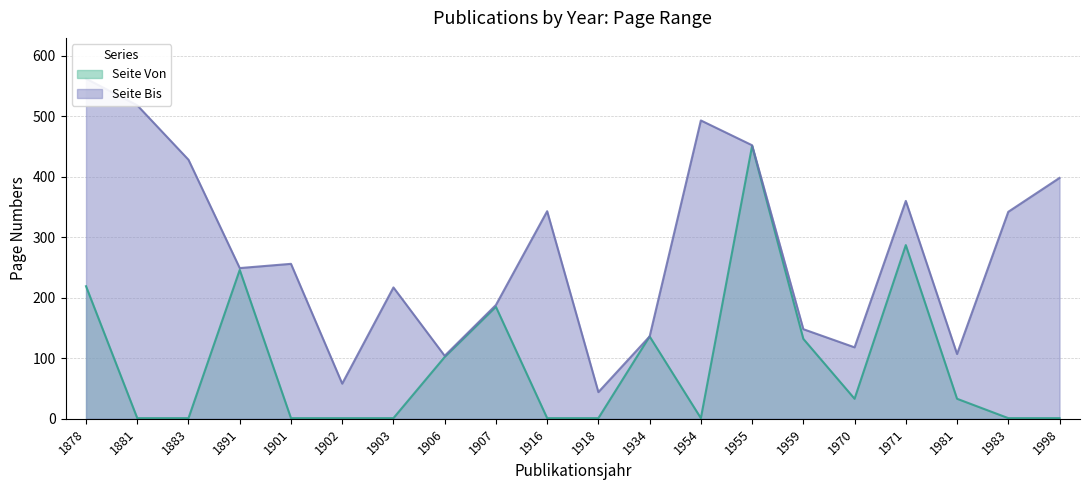

What are all the series names shown in the legend?

Seite Von, Seite Bis